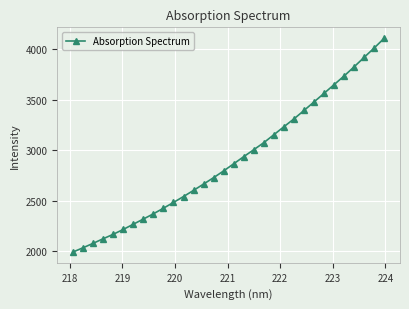

What is the value of the 4th point from the left?

2125.2